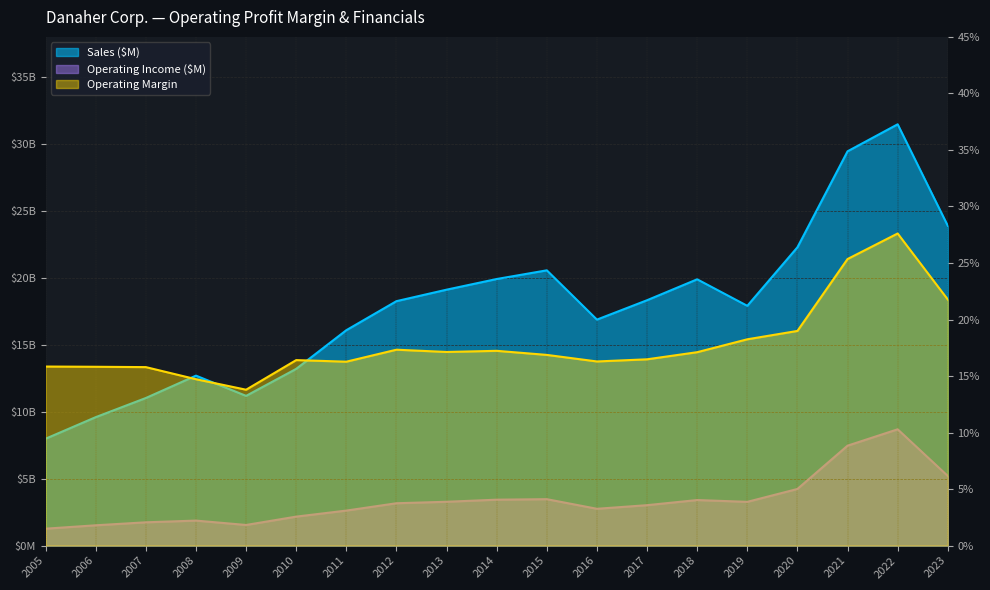

Where is the first local maximum for Operating Margin?

2010